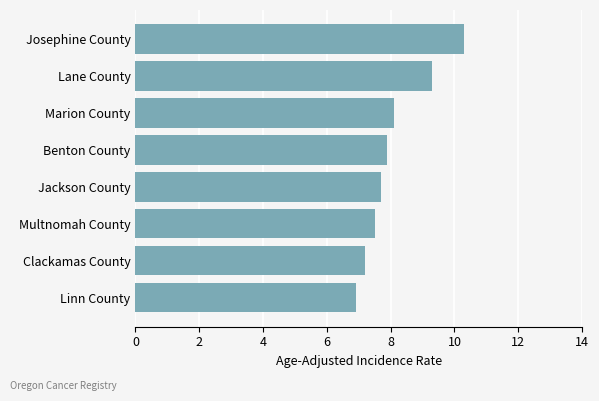

The chart shows a value of 9.3 at Lane County. True or false?

True